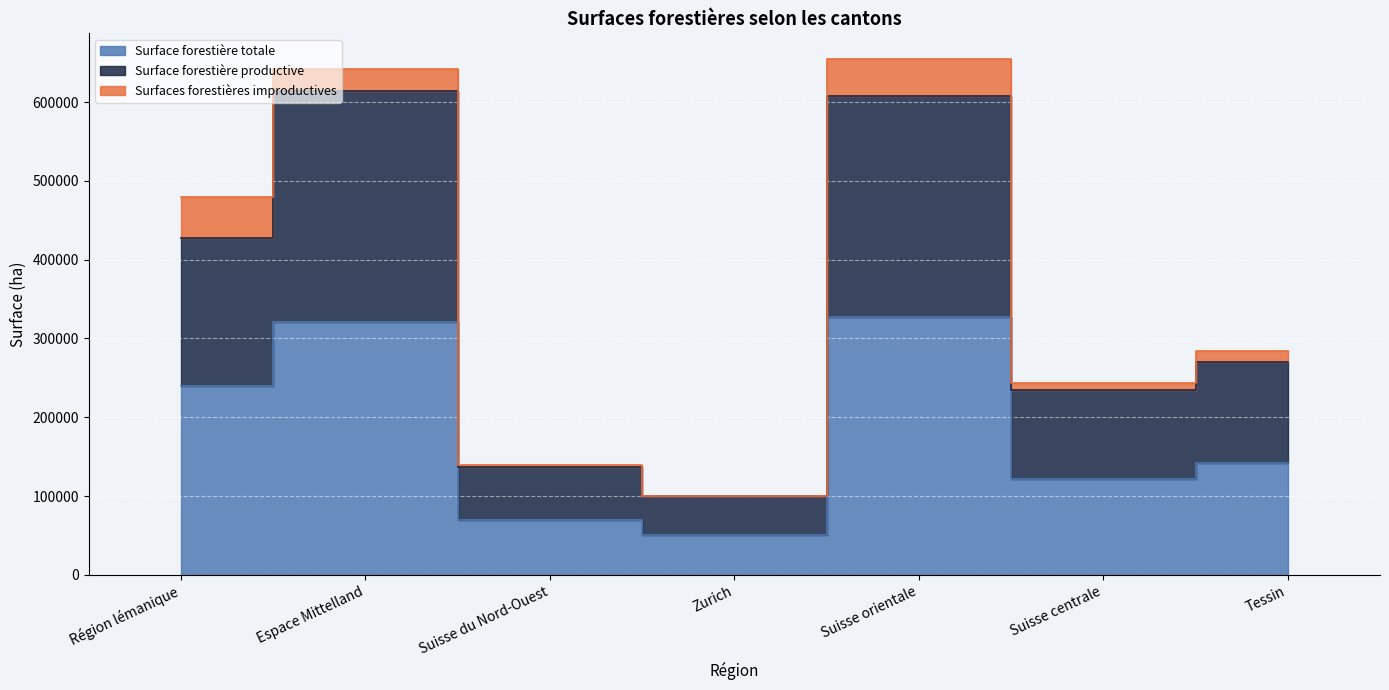

Is the value of Surface forestière totale at Zurich greater than the value of Surface forestière productive at Espace Mittelland?

No